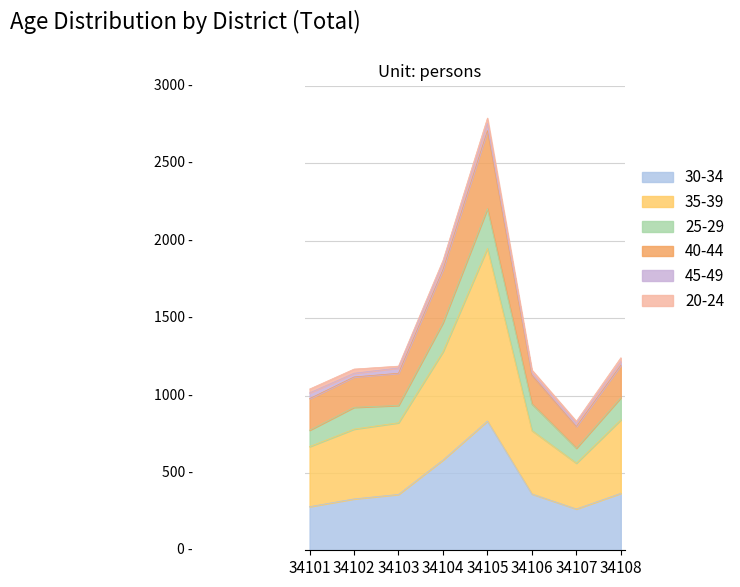

At which category does 35-39 reach its first local valley?

34107